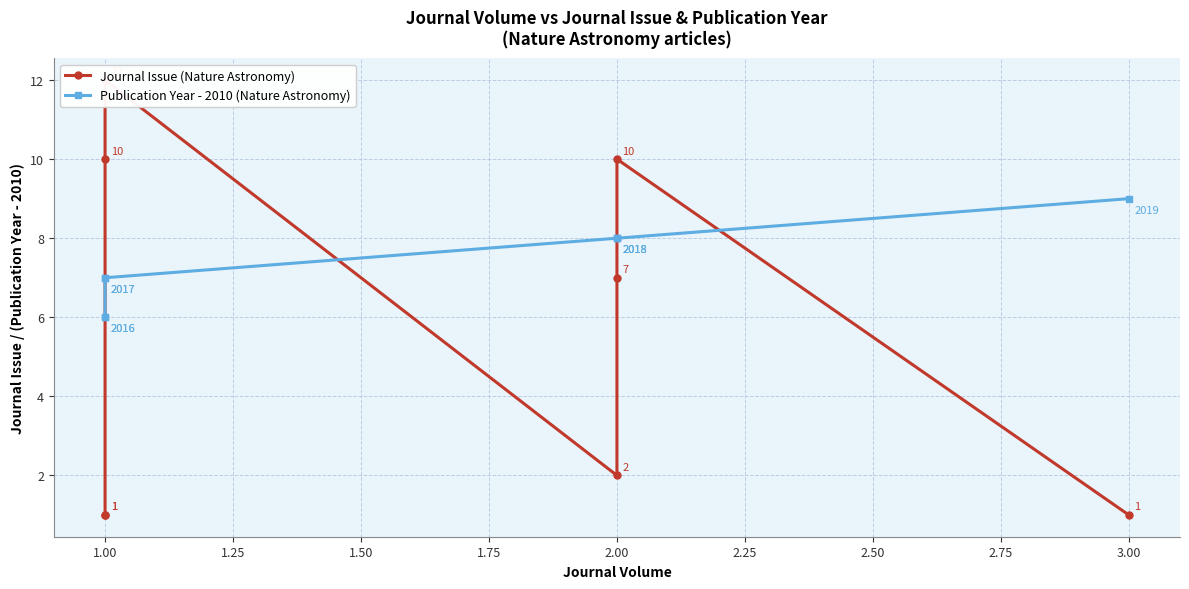

How many lines are shown in the chart?

2